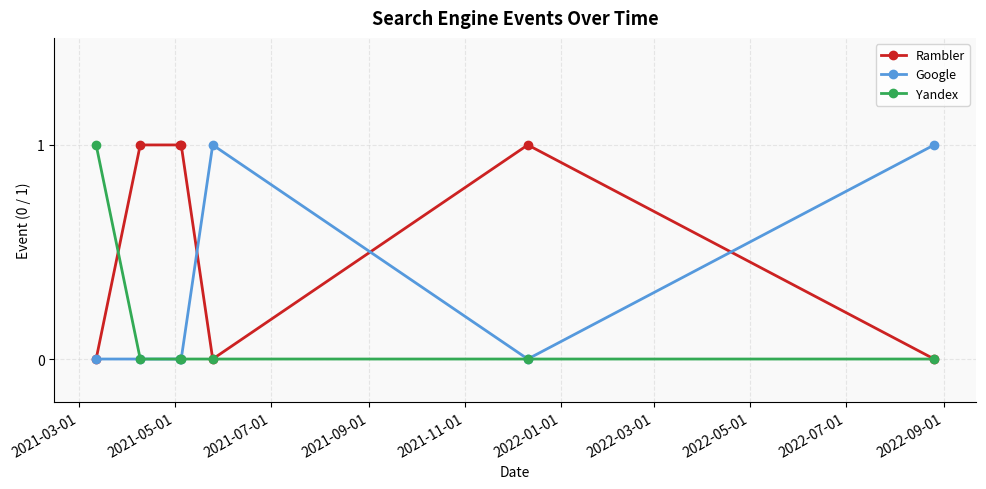

List the series in order of their overall mean, highest first.

Rambler, Google, Yandex